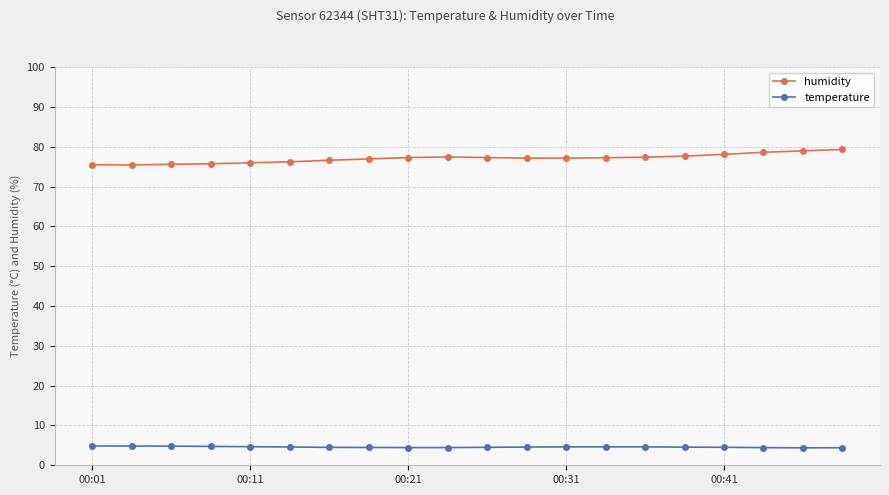

What is the average value of the temperature series?

4.6